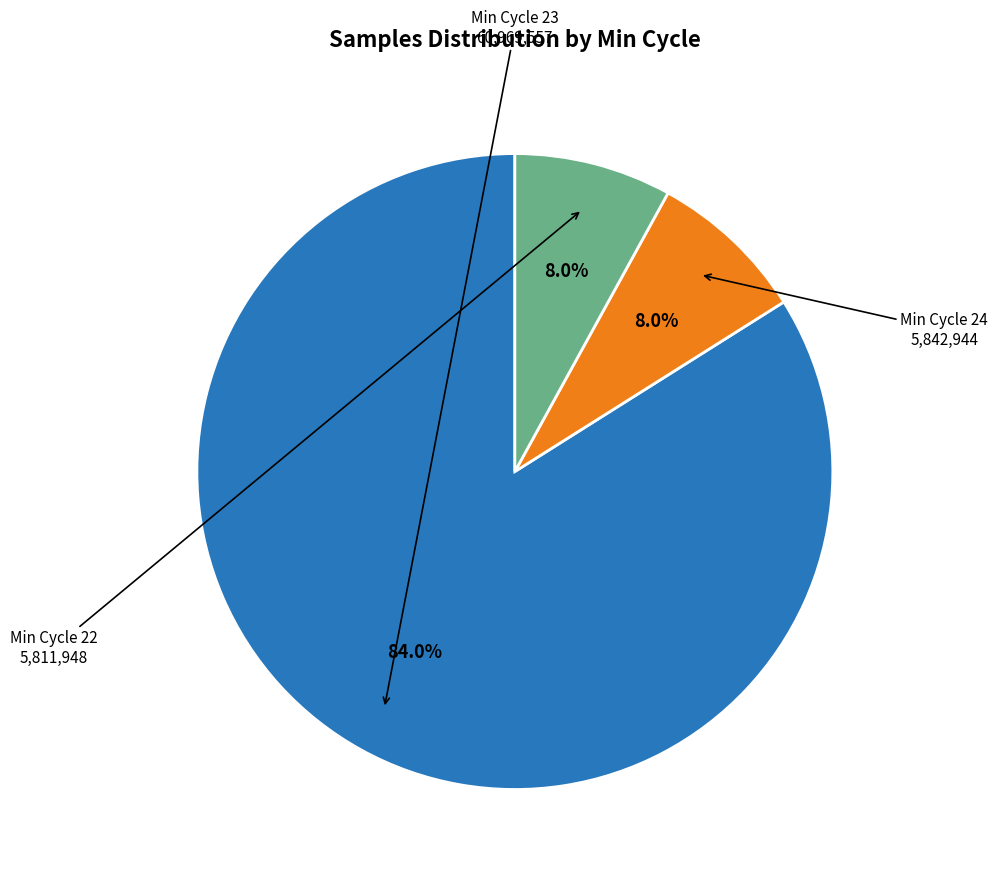

Is there any slice that represents more than half of the pie?

Yes